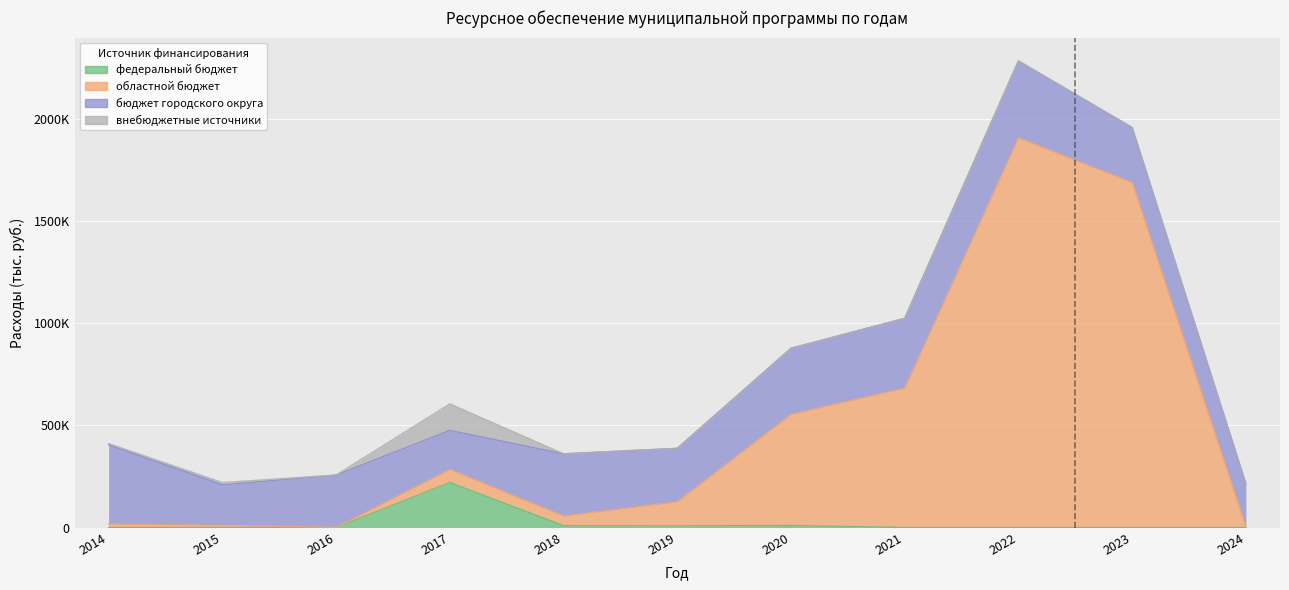

What is the sum of all федеральный бюджет values?

247172.0